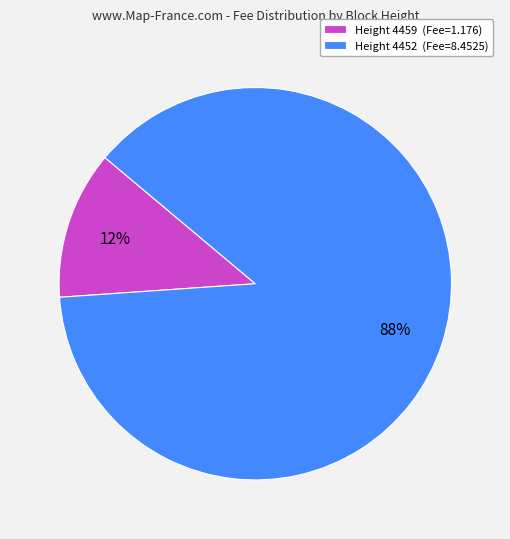

To the nearest percent, what is the average slice percentage?

50%